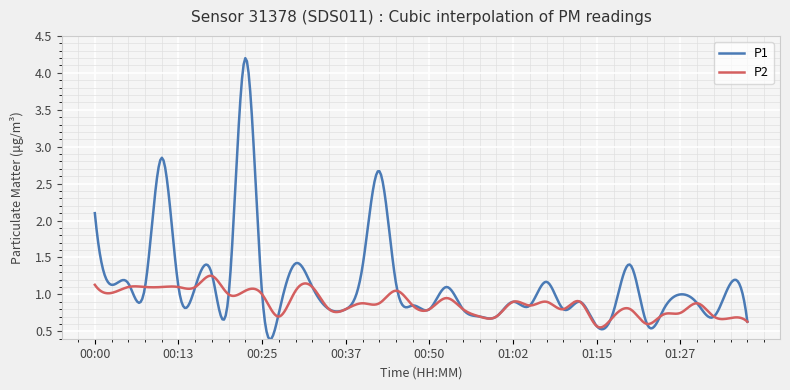

Rank the series by their maximum value, from highest to lowest.

P1, P2